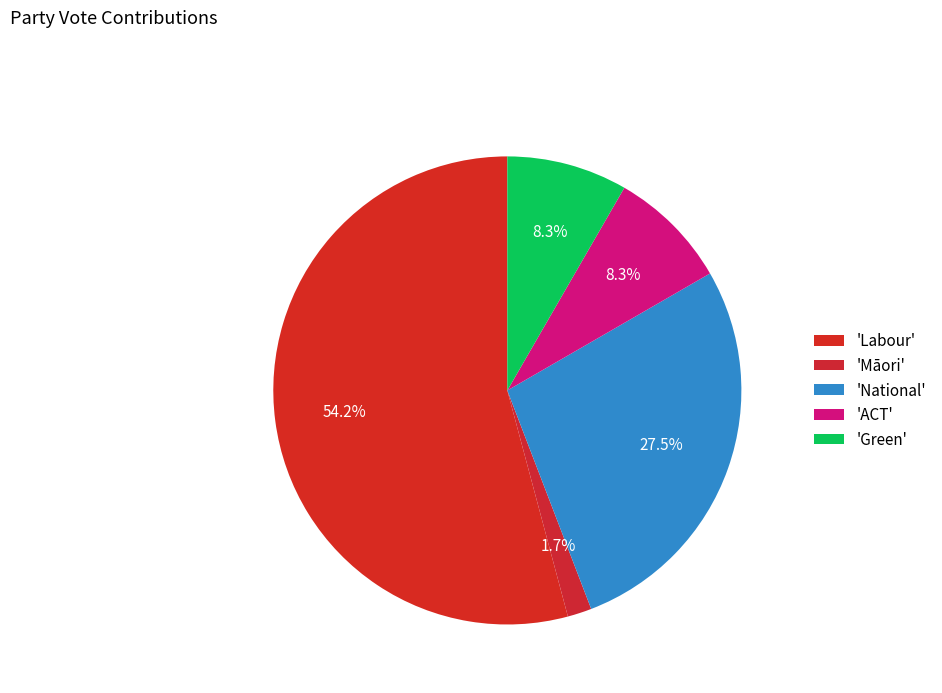

Rank the categories by value from highest to lowest.

Labour, National, ACT, Green, Māori